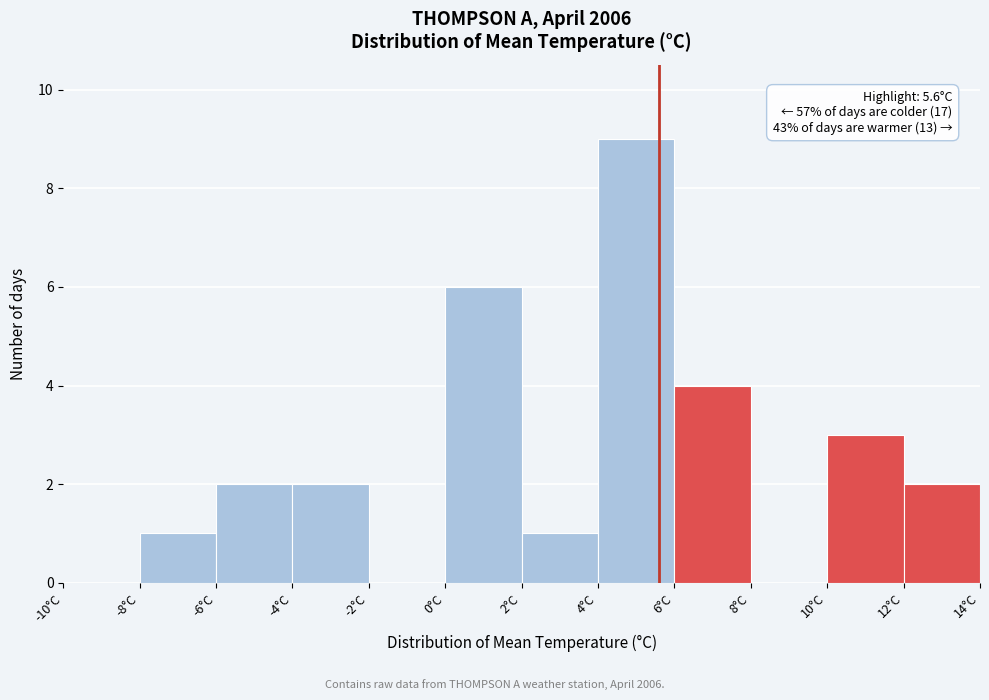

Over which range of the x-axis is the bar tallest?

4 to 6